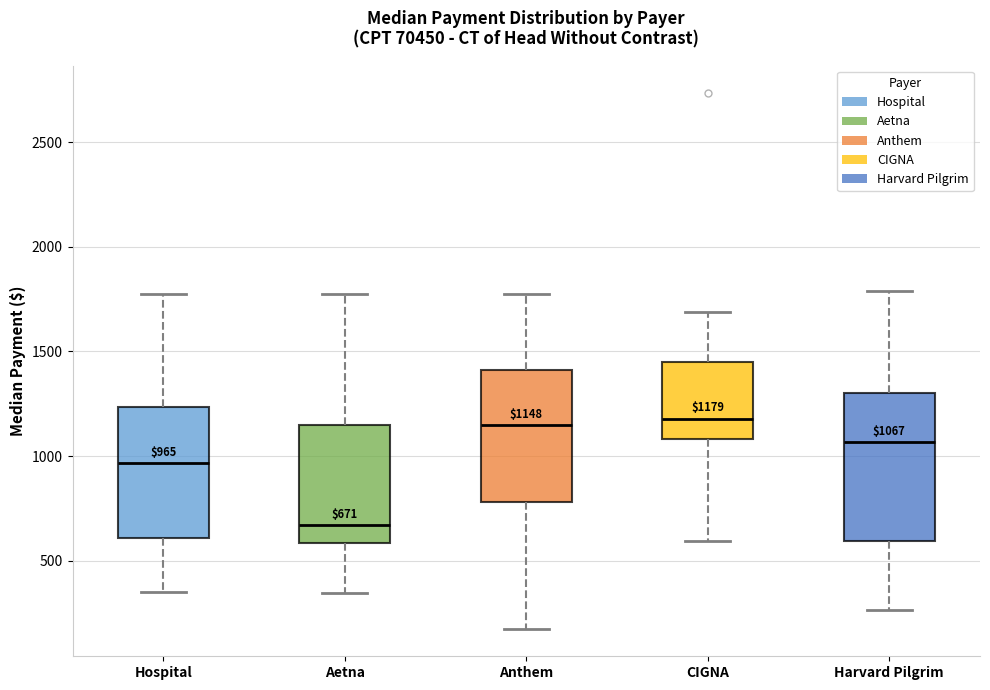

Comparing the boxes themselves (not the whiskers), which one is the tallest?

Harvard Pilgrim